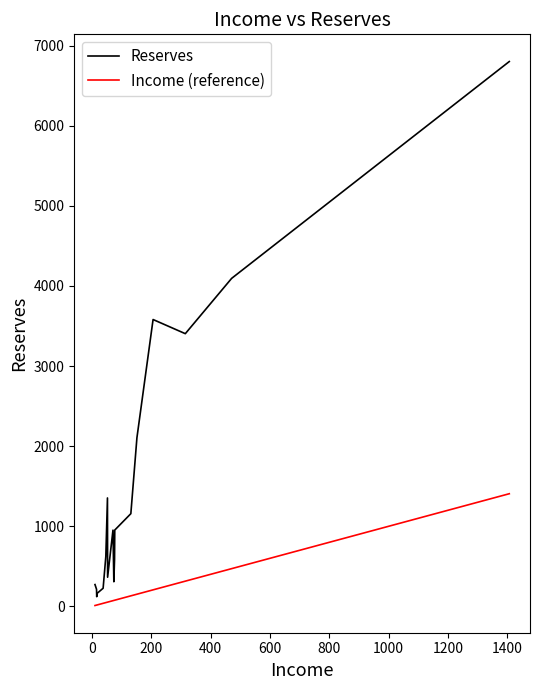

What is the difference between the maximum and minimum values in the Reserves series?

6682.0